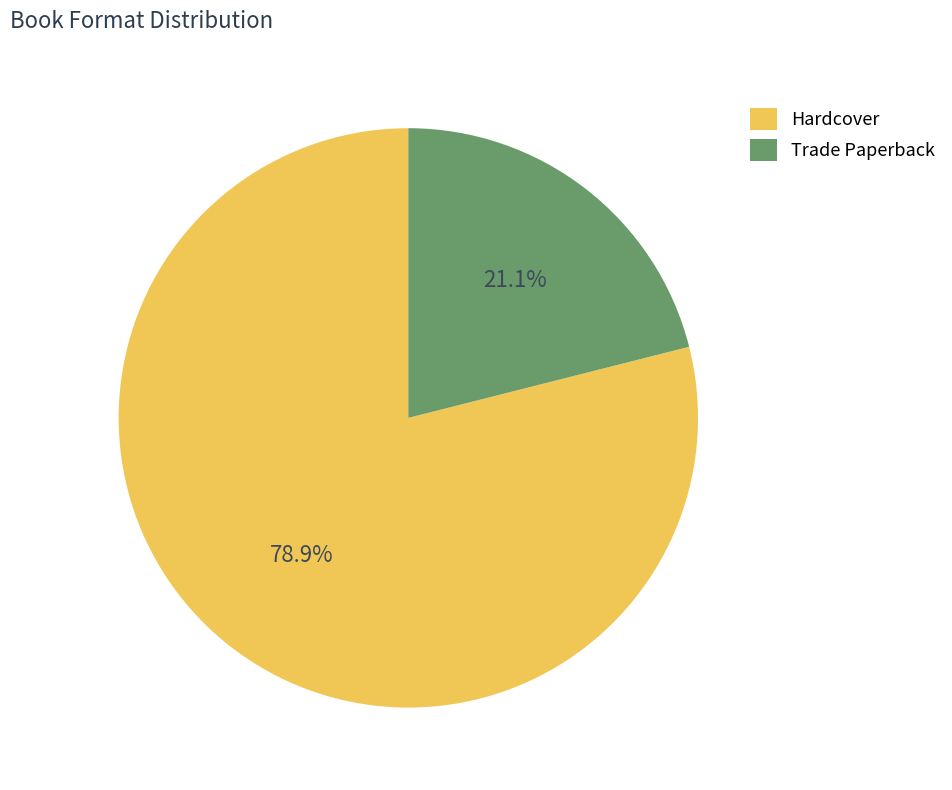

What portion of the pie excludes Hardcover?

21.1%